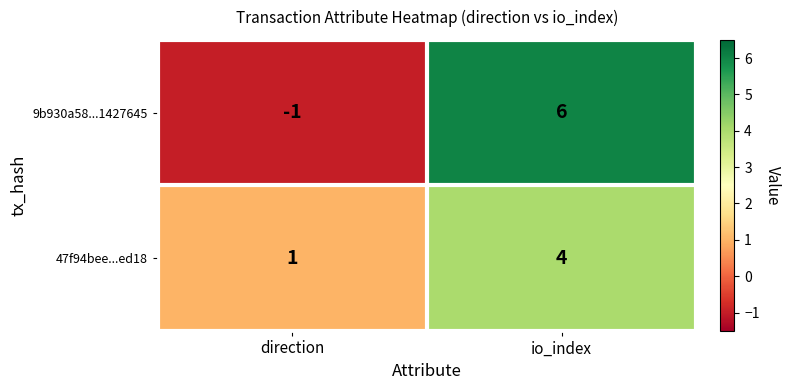

How many categories are shown in the chart?

2